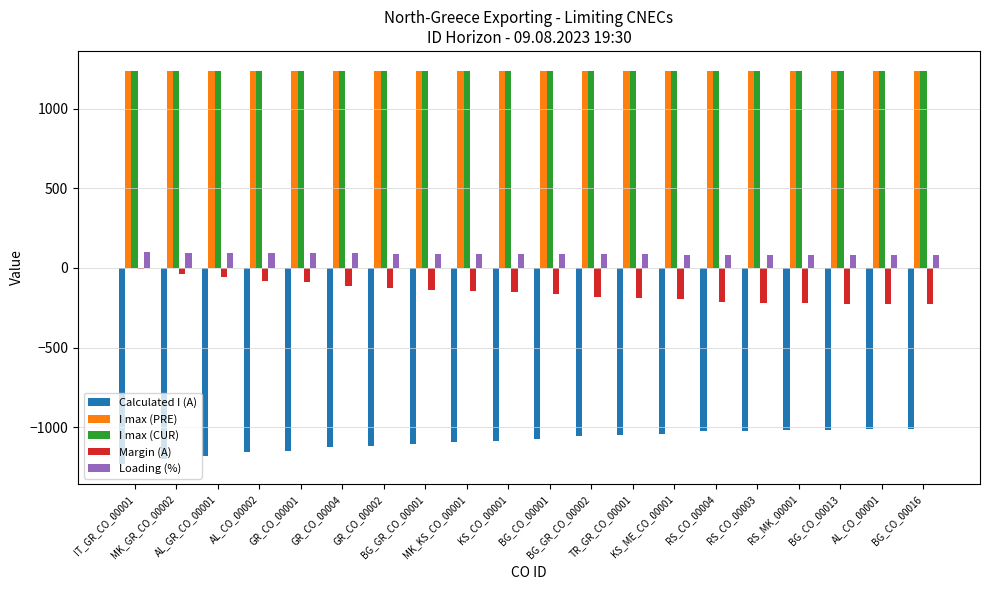

What is the highest value of the I max (PRE) series?

1240